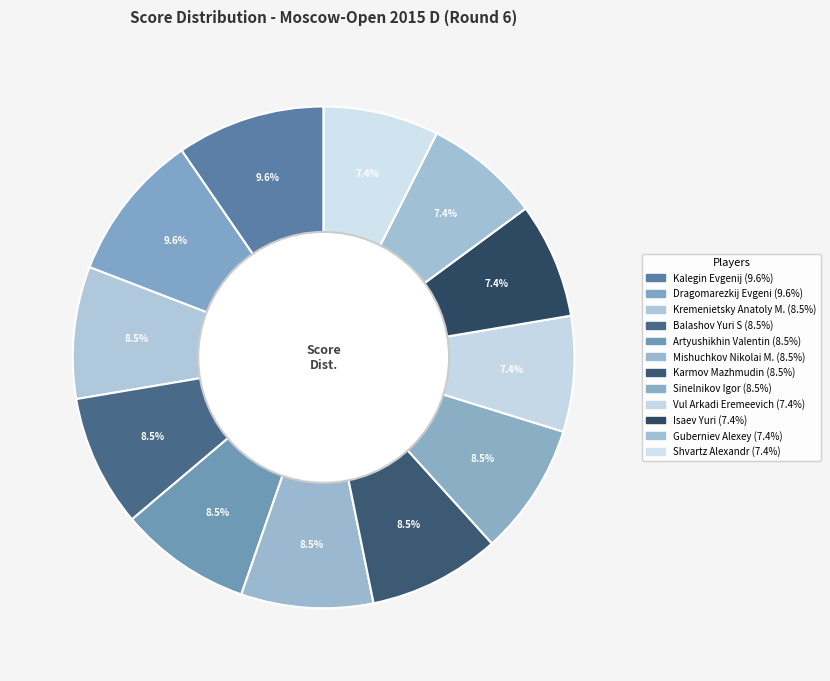

Count the number of slices in the pie.

12